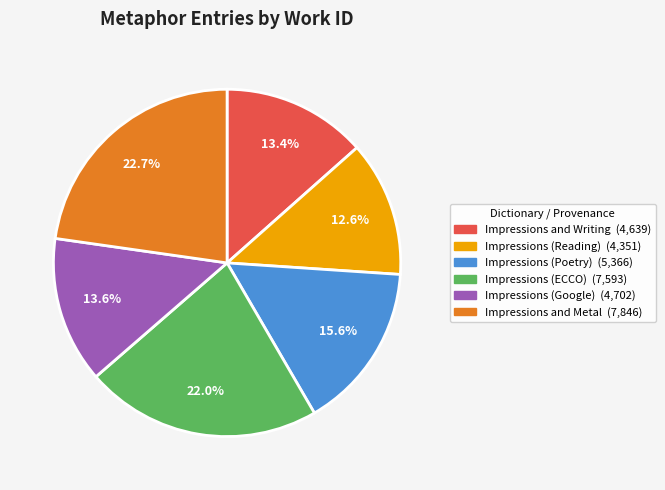

Does any single category account for the majority?

No